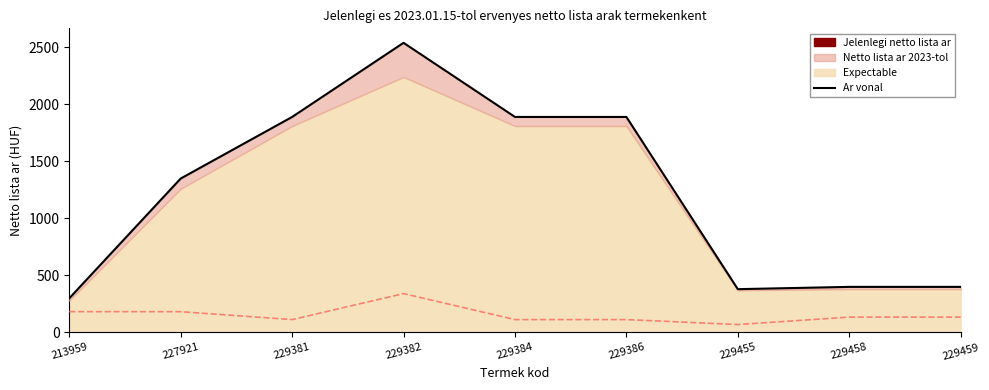

Which has a higher value, 229381 or 229455?

229381